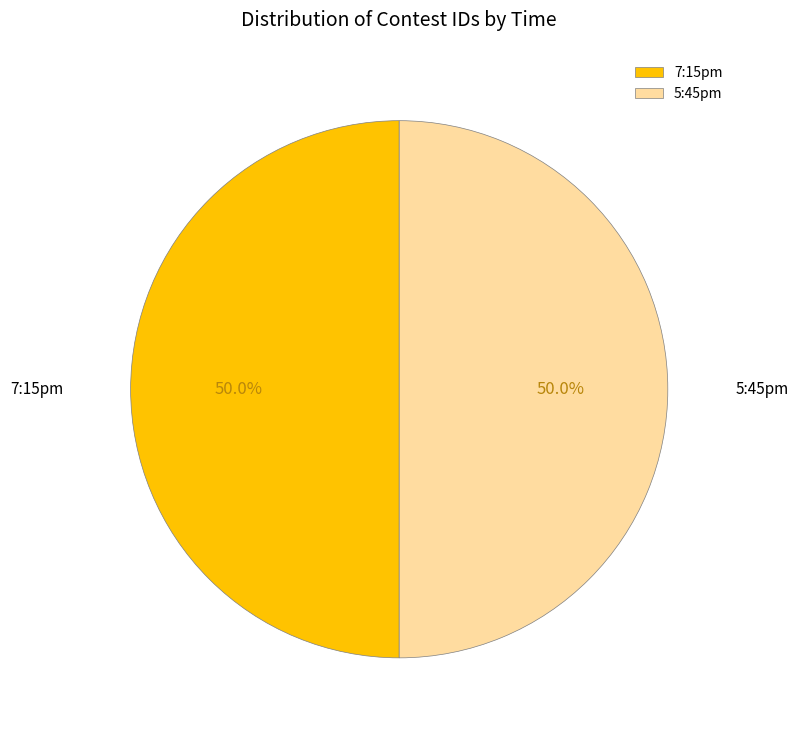

What is the ratio of the value at 7:15pm to the value at 5:45pm?

1.0